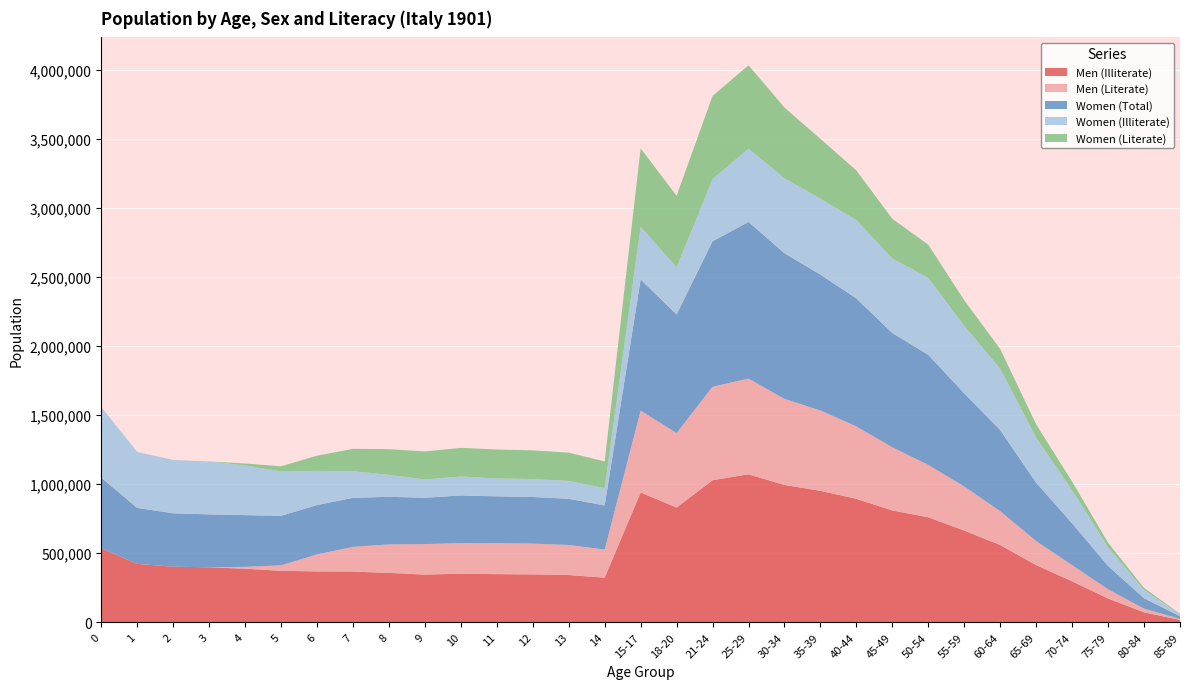

Reading right to left, what are all the values shown in this chart?

Men (Illiterate): 17794	72371	172365	296458	414313	559615	664109	760135	809763	893842	951949	994489	1071344	1028756	830823	939843	323287	342540	346891	348800	352106	345403	357875	367265	368443	372908	388021	398227	402715	422809	535059
Men (Literate): 6960	26731	66990	117519	173761	244734	319275	378966	457191	524205	581361	622832	692855	676419	538957	592598	203703	217231	223214	224230	221717	220717	206100	178951	123264	39590	13663	0	0	0	0
Women (Total): 18970	74942	168369	302274	422221	586928	673753	796921	826761	926249	983067	1054316	1133949	1052414	858706	949182	318909	334148	337310	338946	344419	335253	344678	354725	357220	358296	373962	383190	386403	405318	511632
Women (Illiterate): 14961	60390	134493	240485	326756	444329	489234	556840	539775	567001	550484	541891	530064	449990	342180	381434	125445	129570	129623	129713	137298	132435	158746	193157	247061	321173	360330	383190	386403	405318	511632
Women (Literate): 4009	14552	33876	61789	95465	142599	184519	240081	286986	359248	432583	512425	603885	602424	516526	567748	193464	204578	207687	209233	207121	202818	185932	161568	110159	37123	13632	0	0	0	0